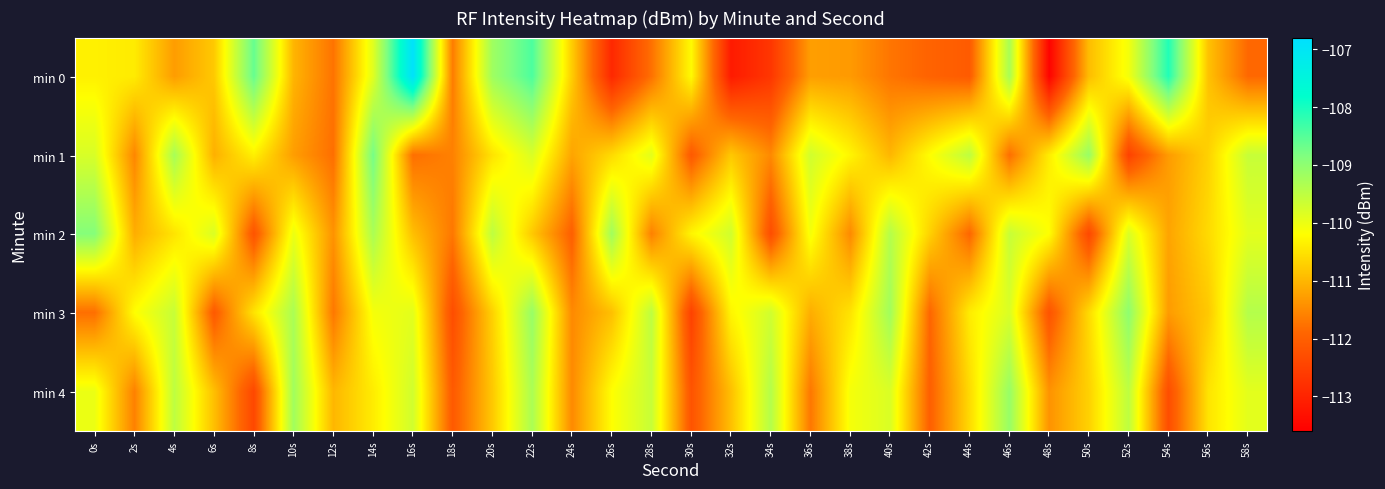

Reading left to right, extract all data points from this chart.

min 0: 0s=-110.4	2s=-110.4	4s=-111.3	6s=-110.8	8s=-108.6	10s=-111.0	12s=-111.7	14s=-109.9	16s=-106.9	18s=-111.6	20s=-109.2	22s=-108.4	24s=-110.7	26s=-112.9	28s=-111.8	30s=-110.2	32s=-113.1	34s=-112.7	36s=-111.3	38s=-111.3	40s=-111.7	42s=-111.9	44s=-112.1	46s=-109.3	48s=-113.5	50s=-110.9	52s=-110.1	54s=-108.1	56s=-110.9	58s=-111.9
min 1: 0s=-109.8	2s=-111.5	4s=-109.3	6s=-111.1	8s=-110.4	10s=-111.3	12s=-111.8	14s=-108.8	16s=-111.8	18s=-111.6	20s=-110.5	22s=-109.8	24s=-111.2	26s=-110.6	28s=-109.9	30s=-112.1	32s=-110.8	34s=-111.5	36s=-109.7	38s=-110.3	40s=-111.0	42s=-110.2	44s=-109.5	46s=-111.8	48s=-110.4	50s=-109.1	52s=-112.5	54s=-111.3	56s=-110.7	58s=-109.6
min 2: 0s=-108.9	2s=-111.1	4s=-110.5	6s=-109.8	8s=-112.2	10s=-110.0	12s=-111.4	14s=-109.3	16s=-110.9	18s=-111.7	20s=-109.5	22s=-110.8	24s=-112.0	26s=-109.2	28s=-111.6	30s=-110.3	32s=-109.7	34s=-112.3	36s=-110.1	38s=-111.5	40s=-109.4	42s=-110.7	44s=-111.9	46s=-109.6	48s=-110.2	50s=-112.4	52s=-109.8	54s=-111.2	56s=-110.6	58s=-109.9
min 3: 0s=-111.8	2s=-110.2	4s=-109.6	6s=-112.1	8s=-110.5	10s=-109.3	12s=-111.7	14s=-110.1	16s=-109.9	18s=-112.3	20s=-110.7	22s=-109.1	24s=-111.5	26s=-110.9	28s=-109.5	30s=-112.5	32s=-110.3	34s=-109.7	36s=-111.1	38s=-110.5	40s=-109.2	42s=-111.9	44s=-110.4	46s=-109.8	48s=-112.2	50s=-110.6	52s=-109.0	54s=-111.3	56s=-110.8	58s=-109.4
min 4: 0s=-110.0	2s=-111.6	4s=-109.5	6s=-110.9	8s=-112.4	10s=-109.2	12s=-111.0	14s=-110.4	16s=-109.7	18s=-112.1	20s=-110.8	22s=-109.3	24s=-111.5	26s=-110.2	28s=-109.6	30s=-112.2	32s=-110.9	34s=-109.4	36s=-111.7	38s=-110.1	40s=-109.8	42s=-112.0	44s=-110.6	46s=-109.1	48s=-111.4	50s=-110.7	52s=-109.5	54s=-112.3	56s=-110.5	58s=-109.9